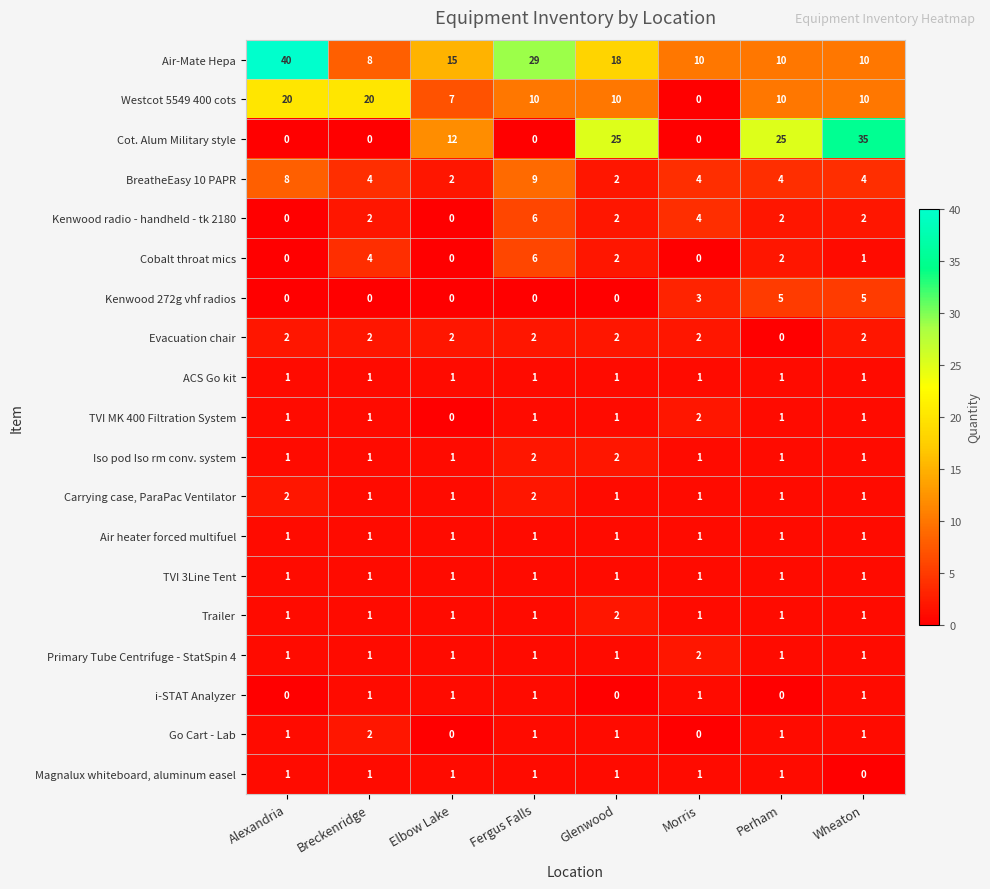

What is the total value across all series at Wheaton?

79